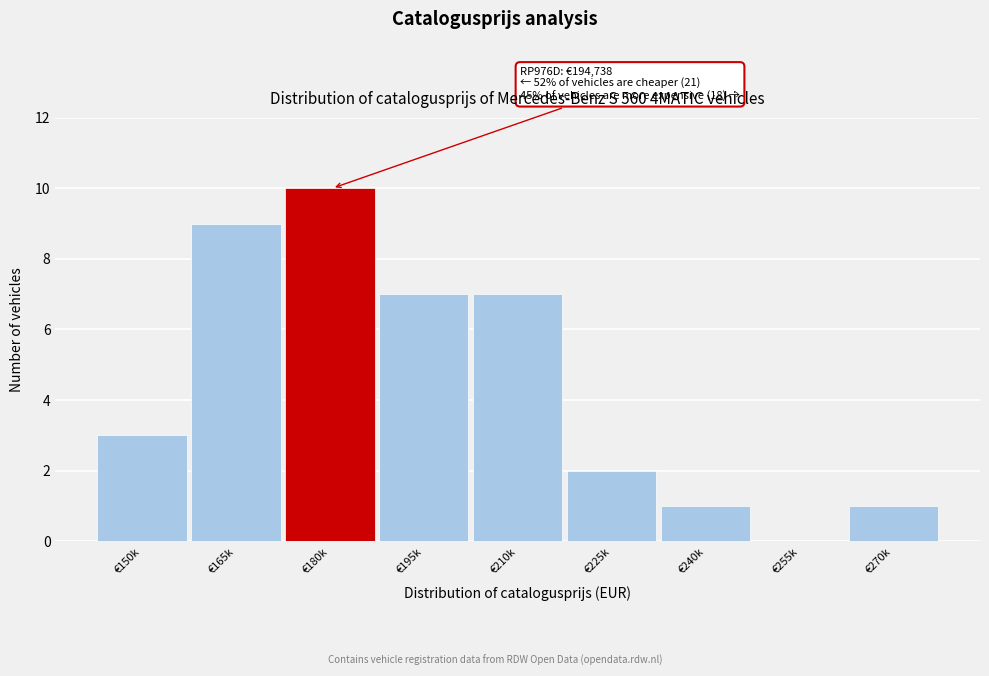

Reading left to right, what are all the values shown in this chart?

€150k=3	€165k=9	€180k=10	€195k=7	€210k=7	€225k=2	€240k=1	€255k=0	€270k=1